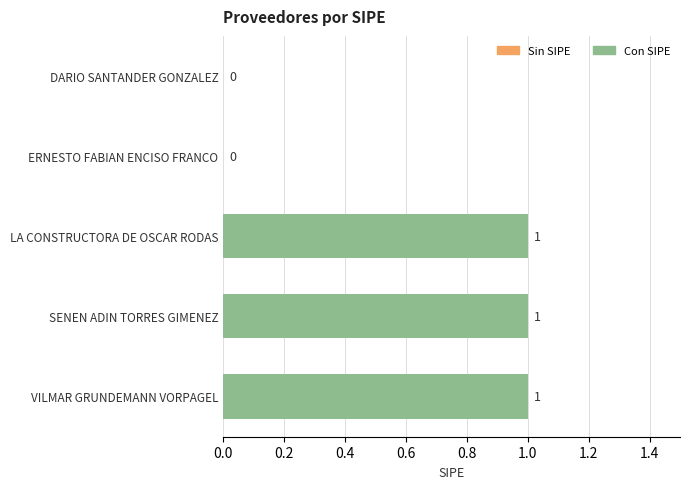

The value at SENEN ADIN TORRES GIMENEZ is 1. True or false?

True